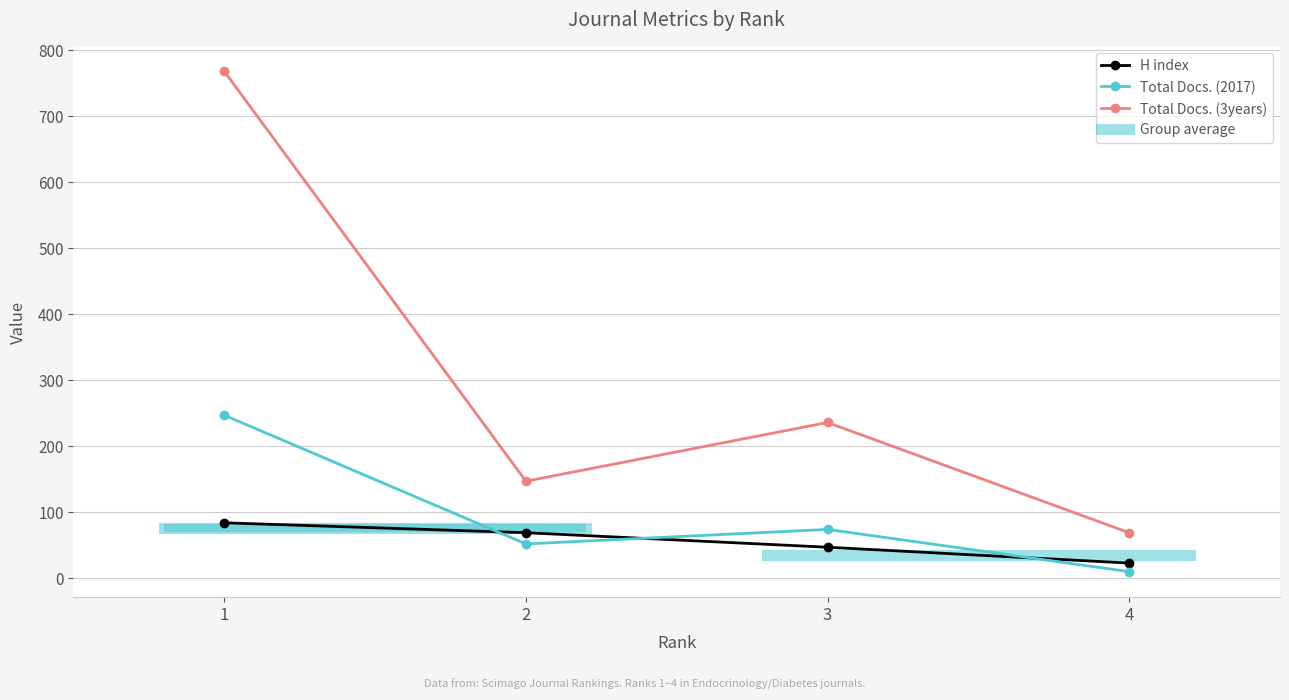

Between 1 and 2, which series saw the biggest shift?

Total Docs. (3years)